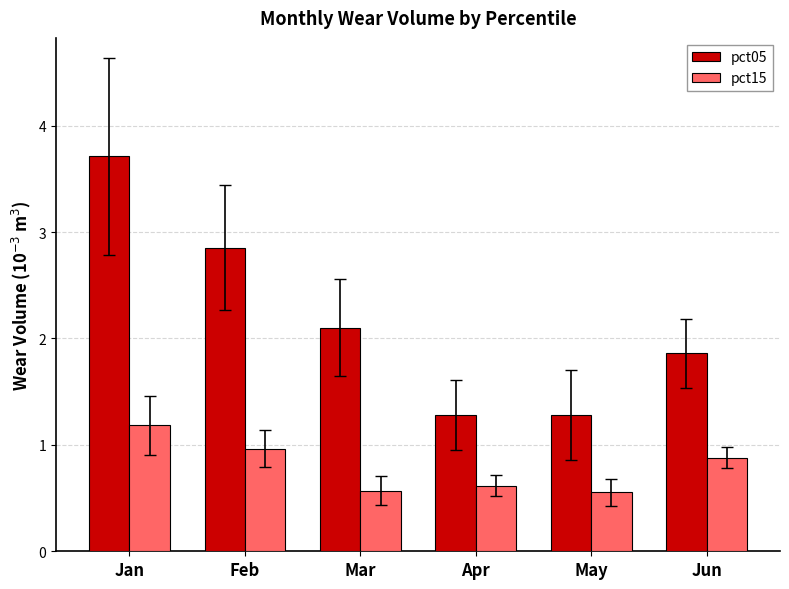

What is the sum of the pct15 values at Apr and Feb?

1.6